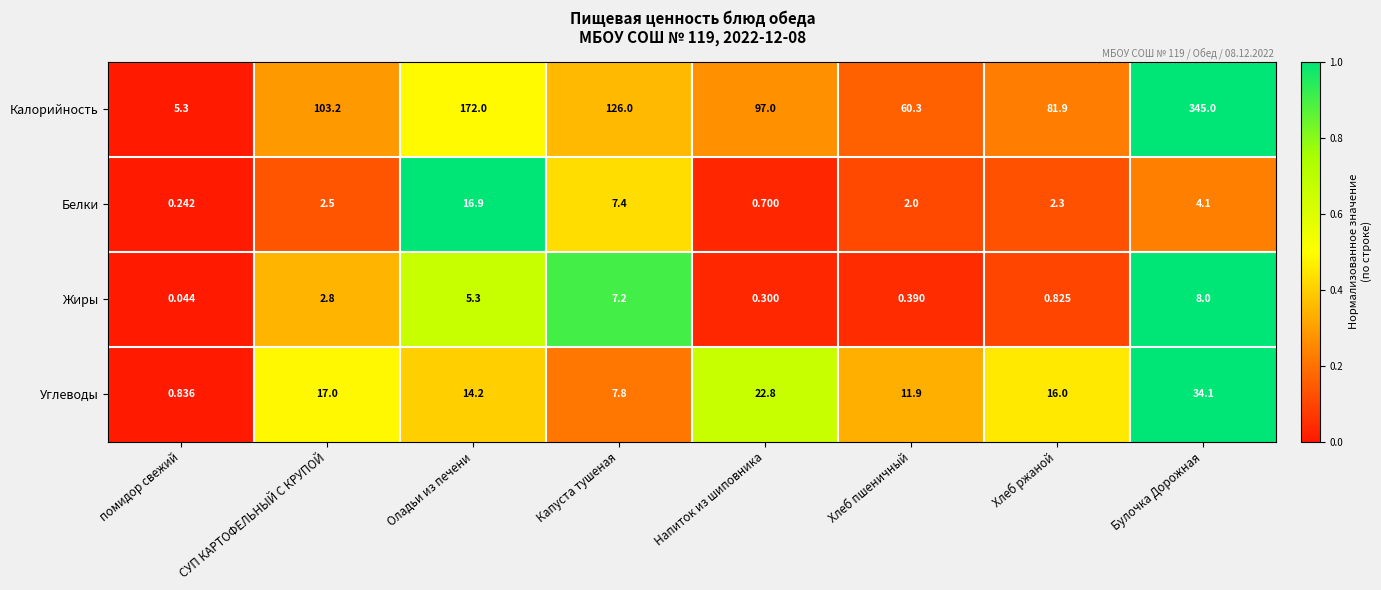

Rank the series by their maximum value, from lowest to highest.

Жиры, Белки, Углеводы, Калорийность